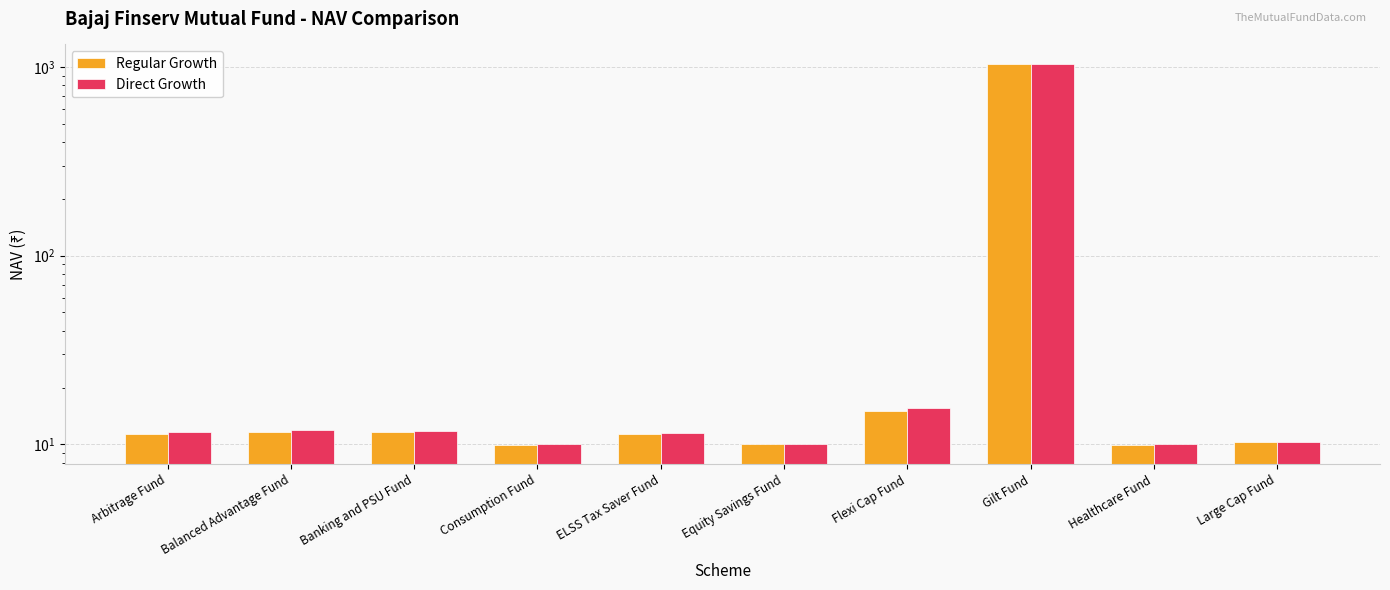

At ELSS Tax Saver Fund, list the series in order from smallest to largest.

Regular Growth, Direct Growth